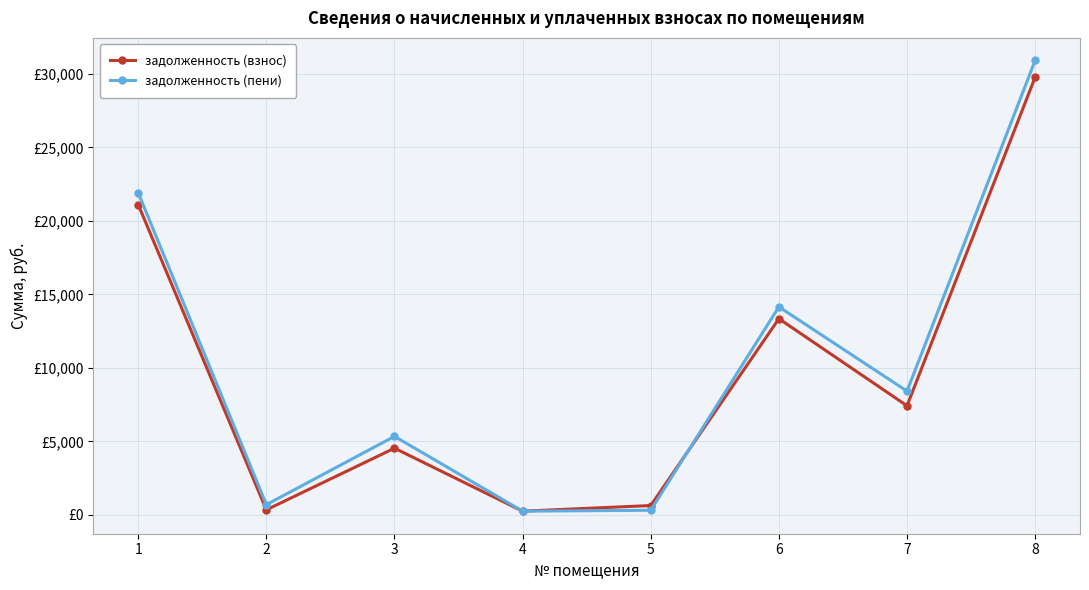

Where does the задолженность (взнос) series first go above 7427?

1